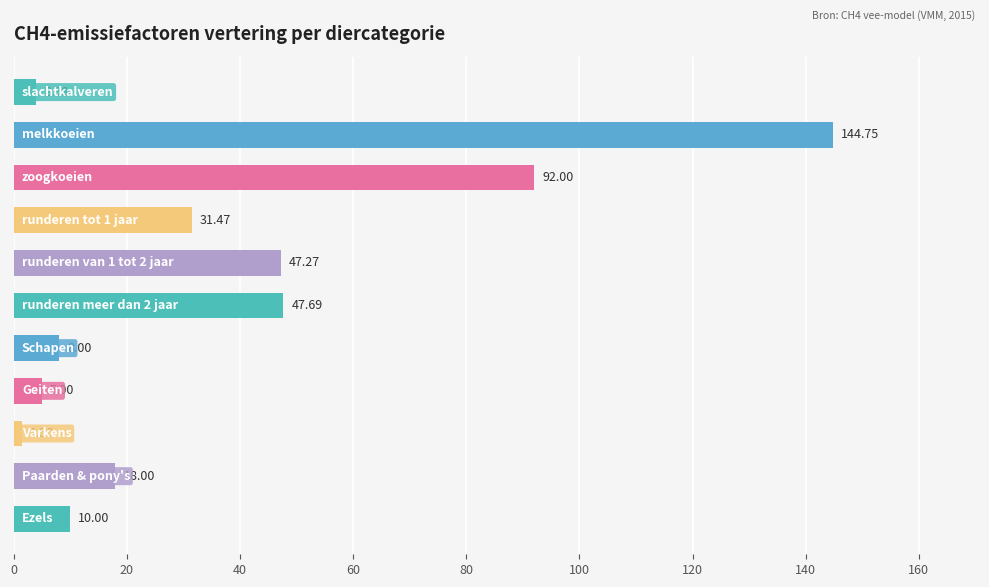

What is the average value?

37.2